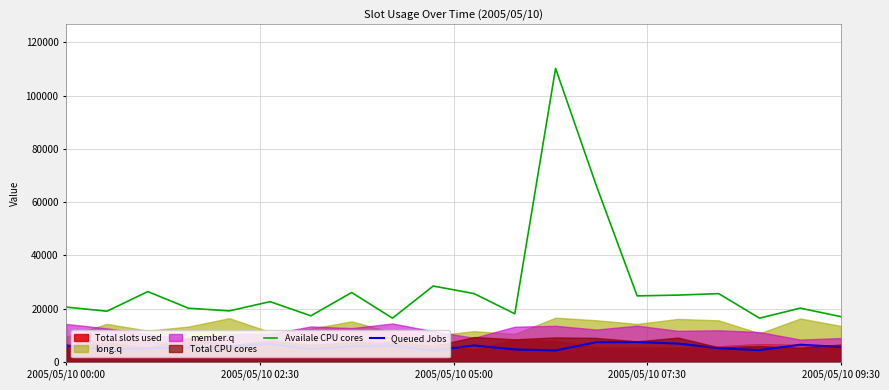

List the labels in order of Availale CPU cores value, largest first.

12, 13, 9, 2005/05/10 05:00, 7, 10, 16, 15, 14, 5, 2005/05/10 00:00, 18, 2005/05/10 07:30, 2005/05/10 09:30, 2005/05/10 02:30, 11, 6, 19, 8, 17